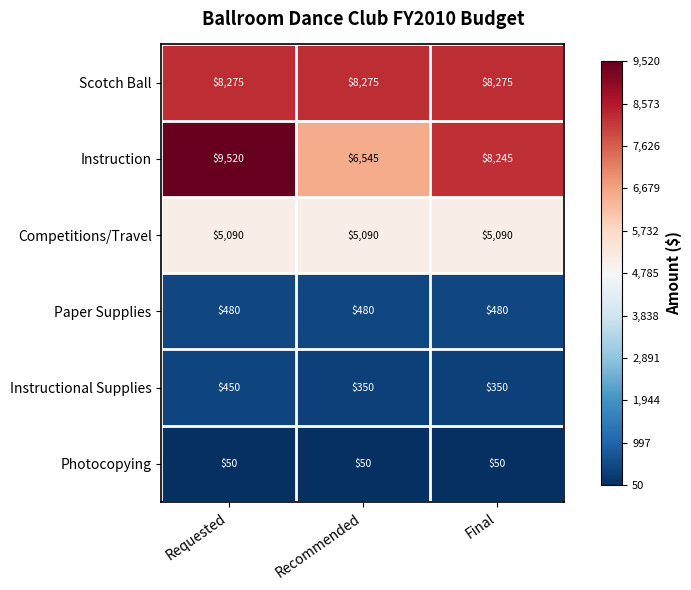

What is the minimum value shown in the chart?

50